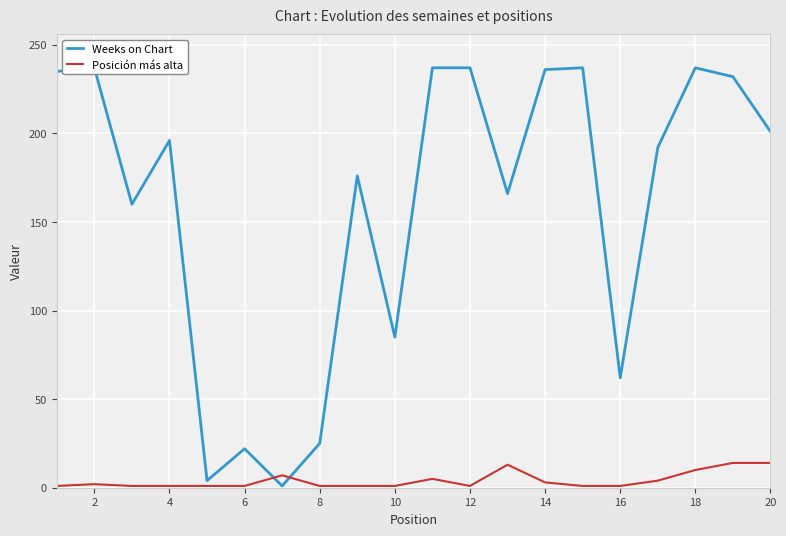

True or false: Weeks on Chart has more than 0 interior local peaks.

True